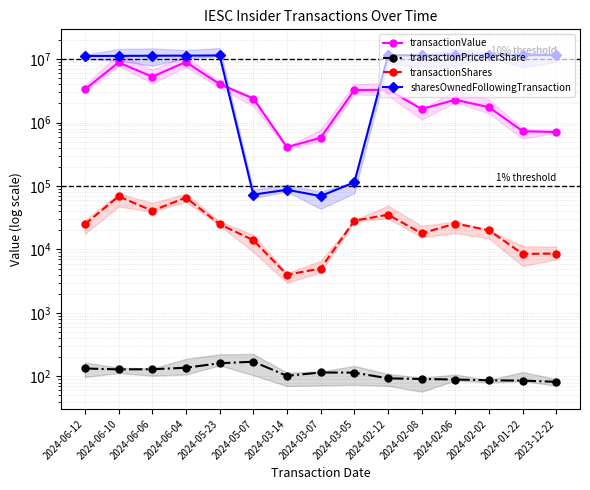

Which series has the largest total across all categories?

sharesOwnedFollowingTransaction